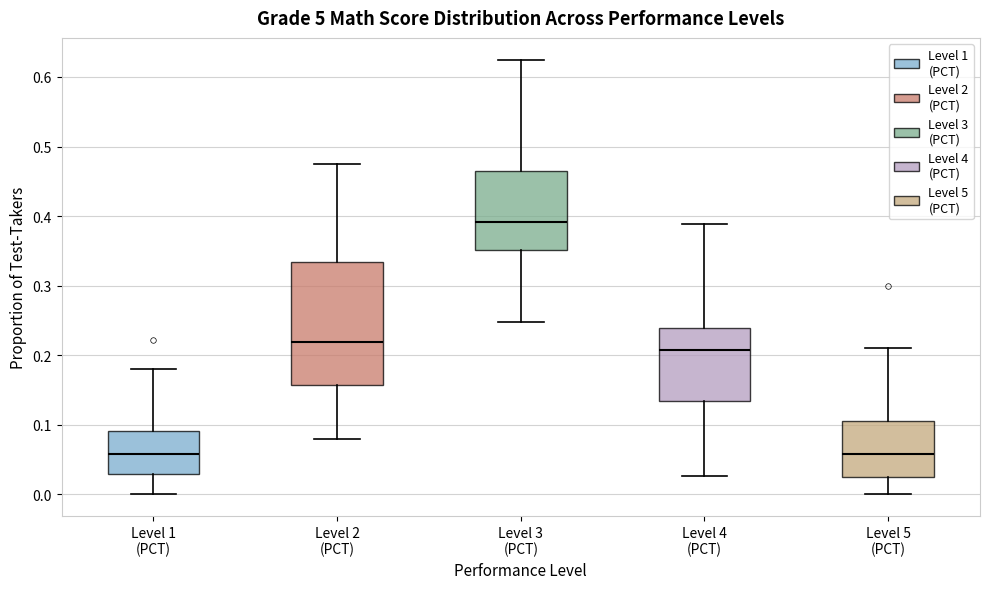

Reading left to right, read every box against the y-axis: the position of its median line, the range the box covers, and the ends of its whiskers. The values are not printed on the chart, so give them approximately, as read against the axis.

Level 1 (PCT): median 0.06, box 0.03 to 0.09, whiskers 0.00 to 0.18
Level 2 (PCT): median 0.22, box 0.16 to 0.33, whiskers 0.08 to 0.47
Level 3 (PCT): median 0.39, box 0.35 to 0.47, whiskers 0.25 to 0.63
Level 4 (PCT): median 0.21, box 0.13 to 0.24, whiskers 0.03 to 0.39
Level 5 (PCT): median 0.06, box 0.03 to 0.10, whiskers 0.00 to 0.21